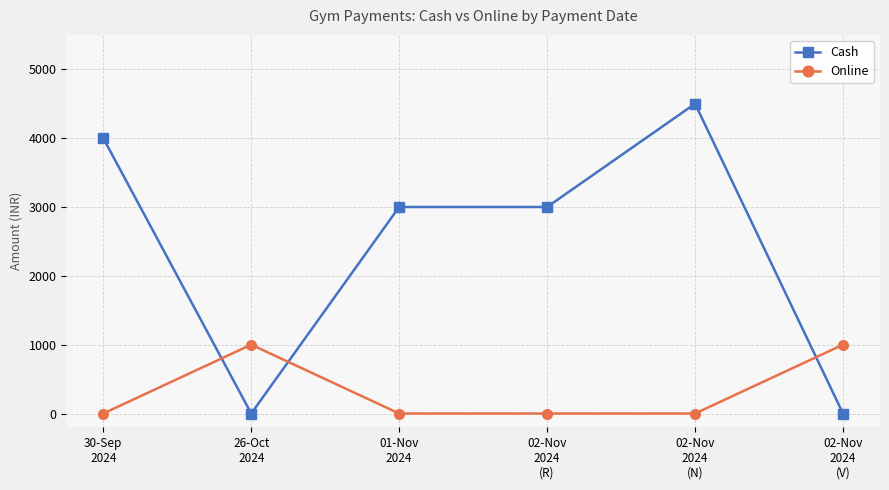

Between 02-Nov
2024
(N) and 02-Nov
2024
(V), which series saw the biggest shift?

Cash